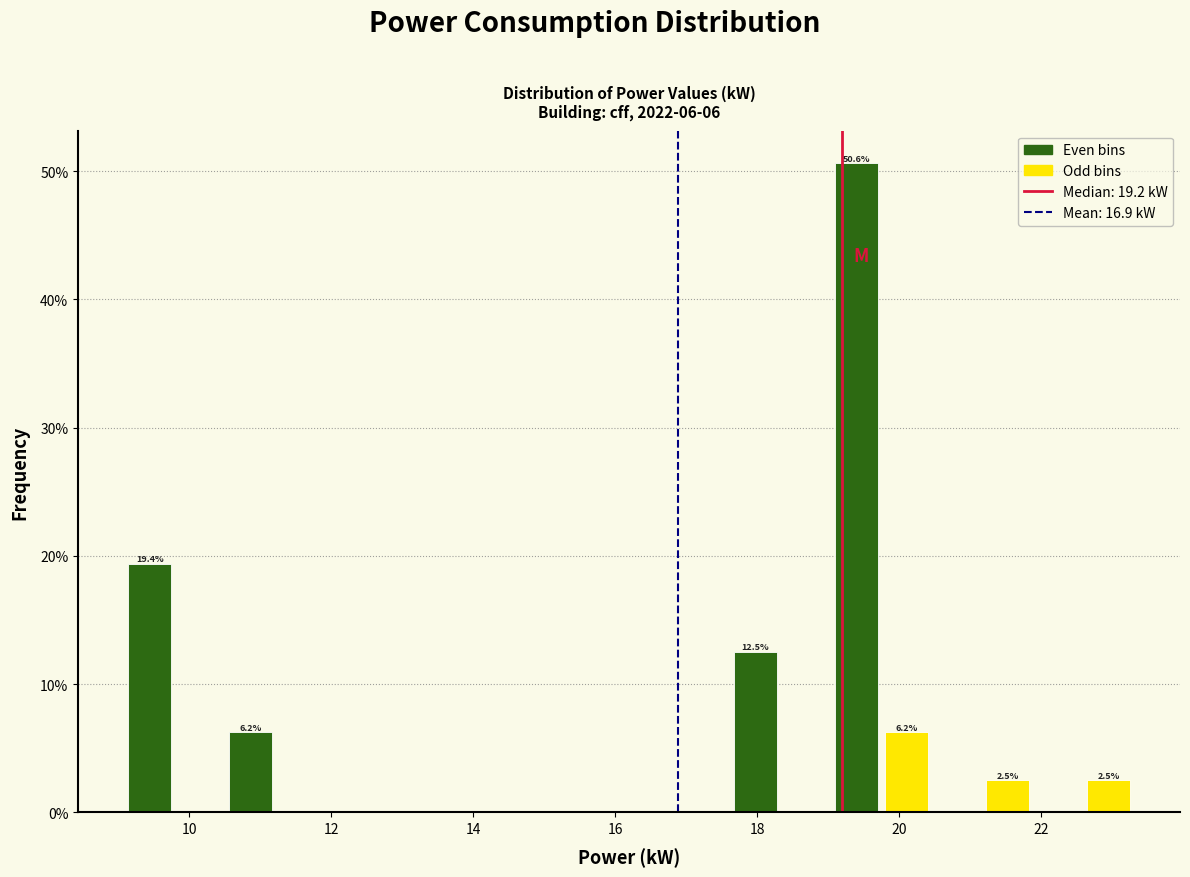

Read against the x-axis, roughly where is the centre of the tallest bar?

19.4